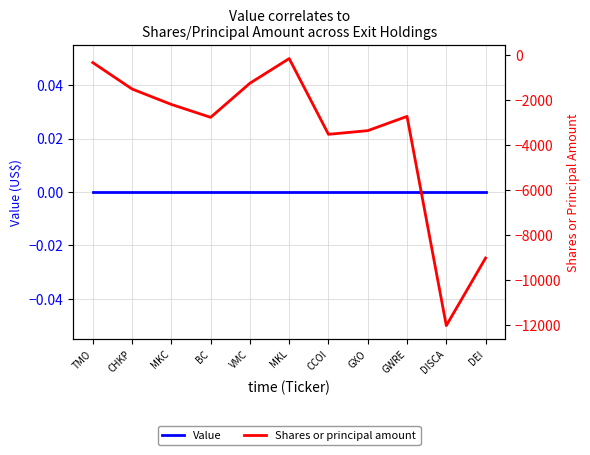

What is the value of the Shares or principal amount point at the 11th from the left?

-9031